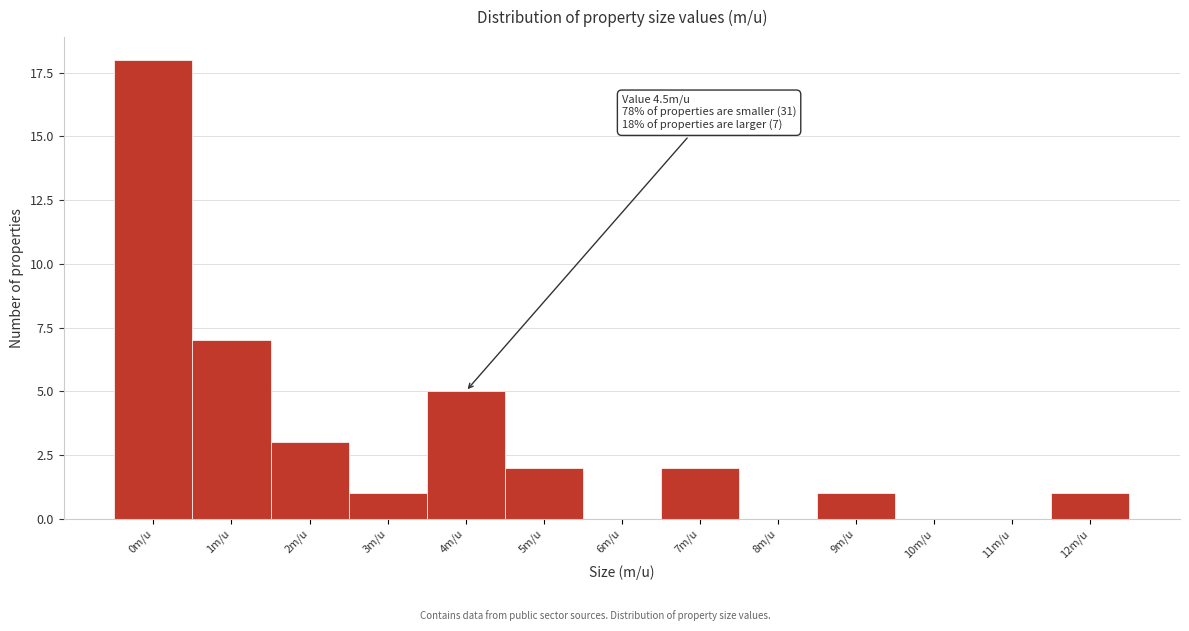

Reading right to left, extract all data points from this chart.

12m/u=1	11m/u=0	10m/u=0	9m/u=1	8m/u=0	7m/u=2	6m/u=0	5m/u=2	4m/u=5	3m/u=1	2m/u=3	1m/u=7	0m/u=18